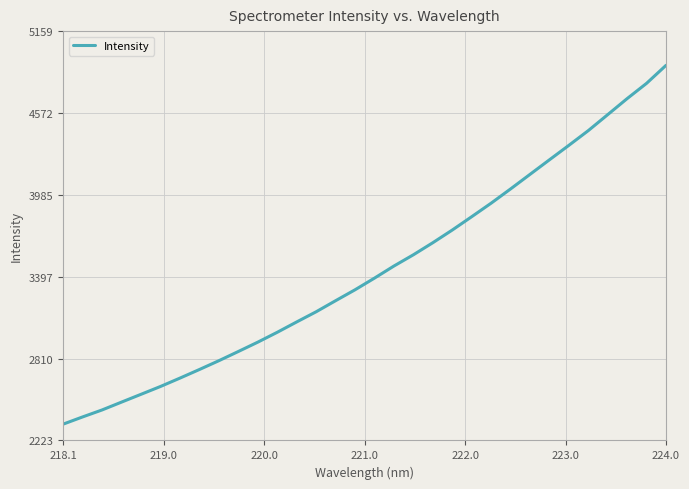

How many lines are shown in the chart?

1